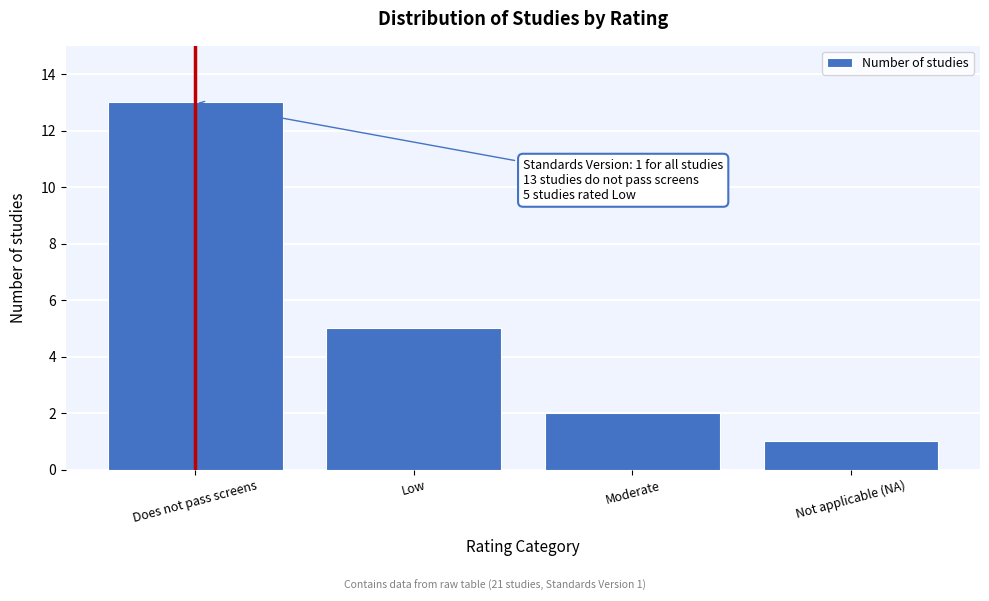

Reading left to right, transcribe all the data shown in this chart.

13	5	2	1